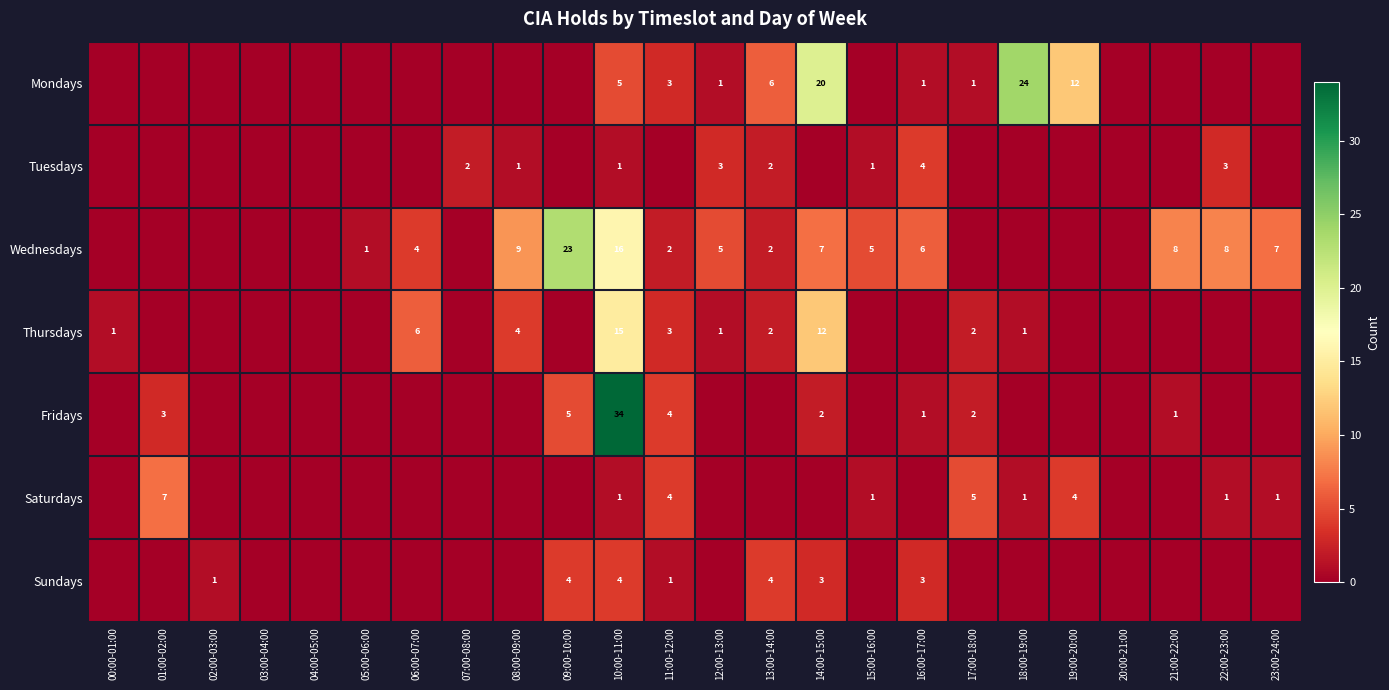

What is the sum of the Wednesdays values at 10:00-11:00 and 11:00-12:00?

18